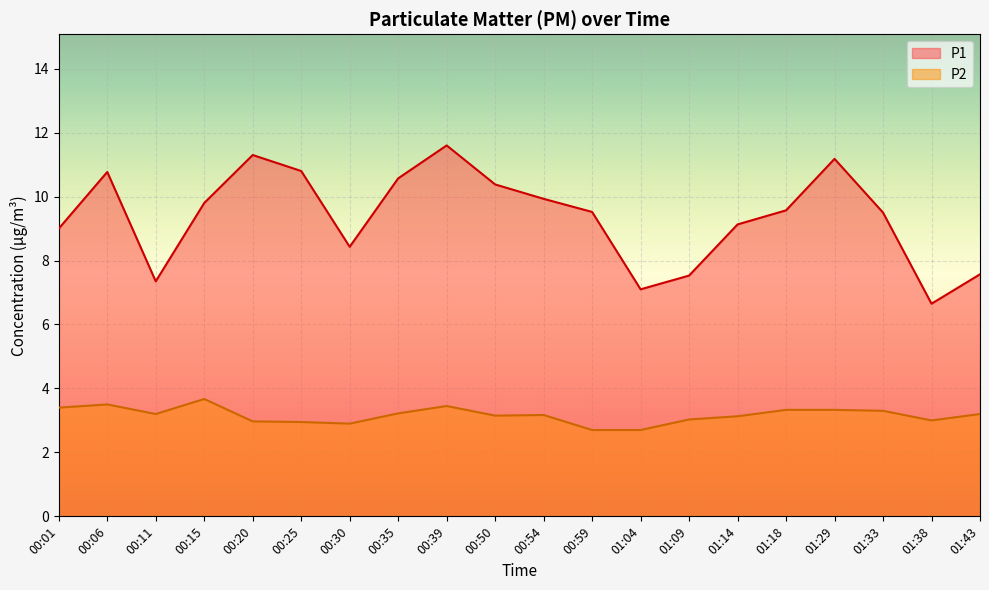

What is the sum of the P2 values at 00:59 and 01:38?

5.7